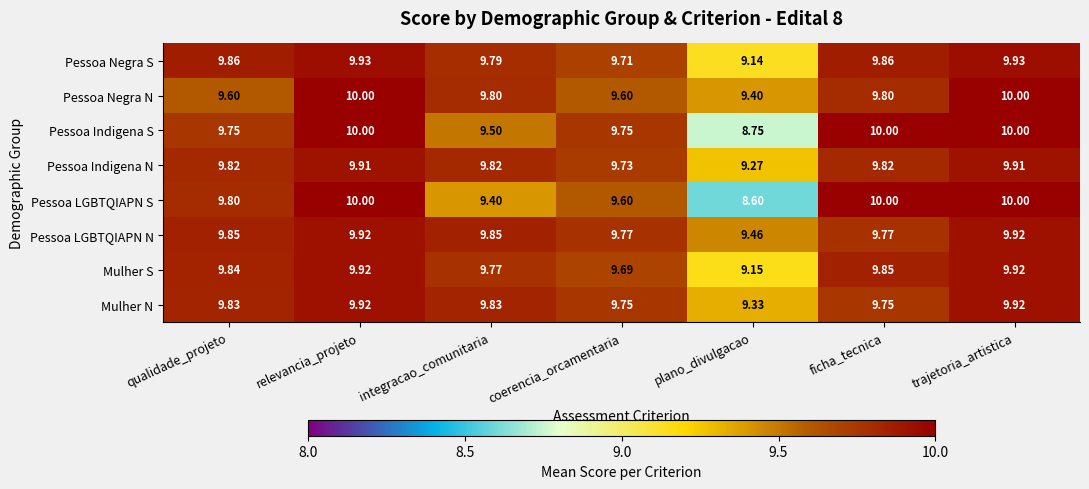

Which category has the lowest value in the Mulher S series?

plano_divulgacao